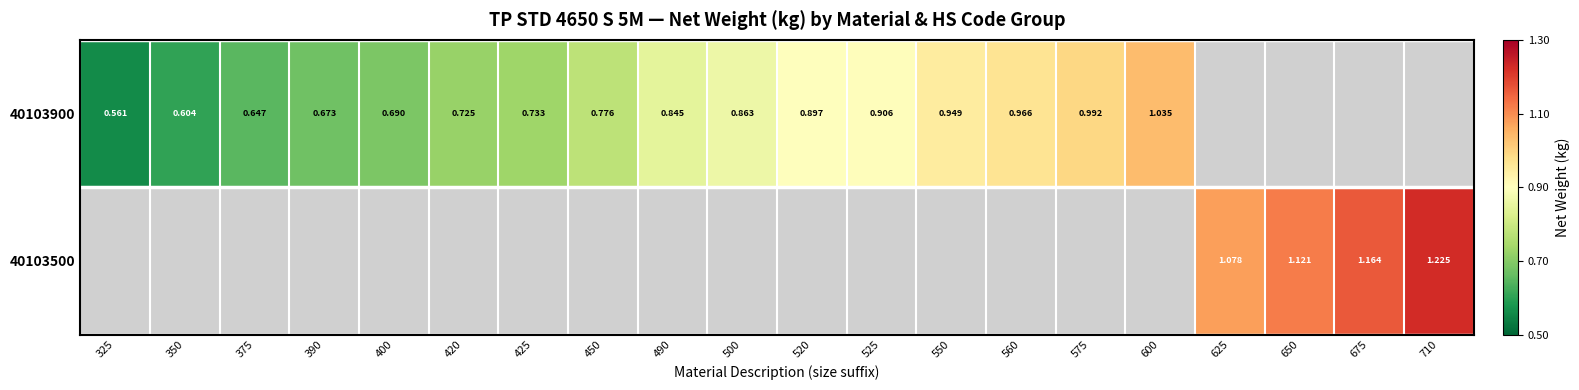

The value of 40103900 at 575 is 0.4. True or false?

False